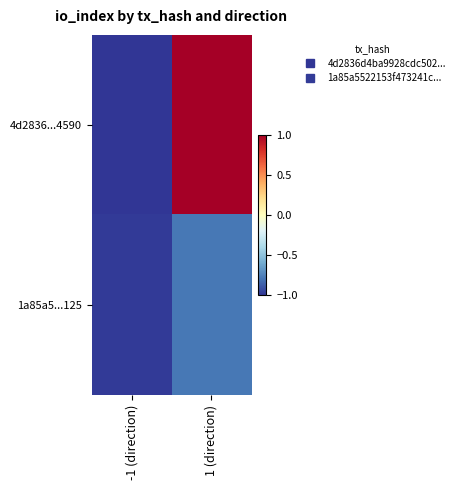

What is the smallest value displayed?

-1.0